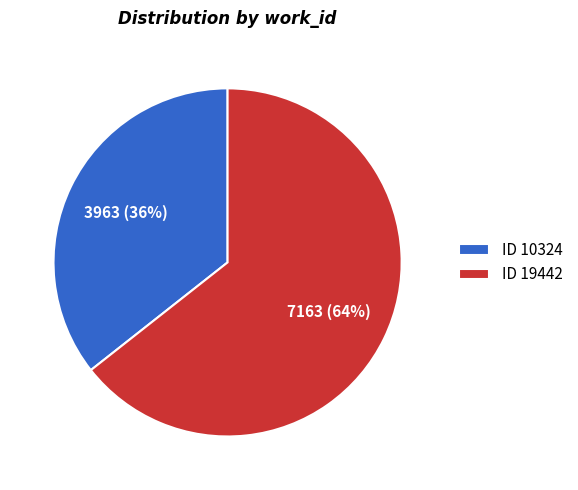

Does ID 19442 account for over 50% of the chart?

Yes